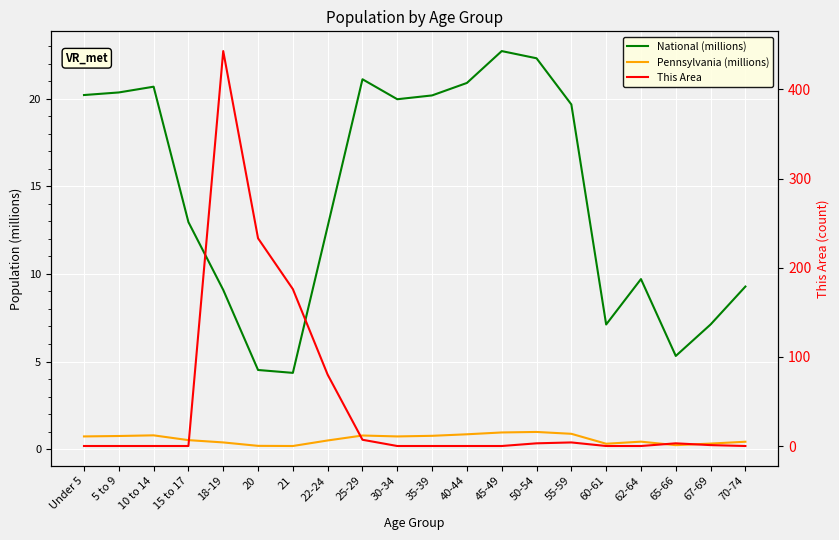

True or false: Pennsylvania (millions) has a value of 0.1 at 60-61.

False